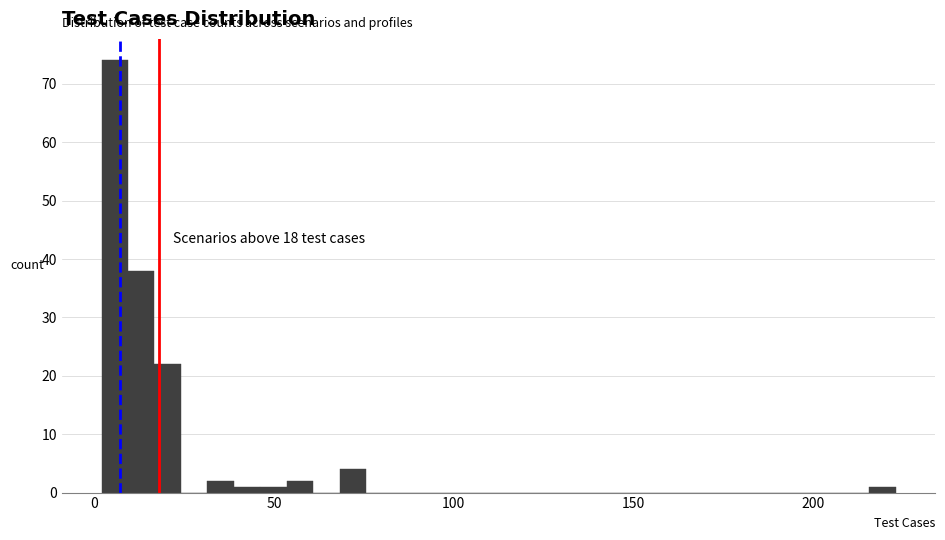

Around what value on the x-axis is the tallest bar? Give the approximate position of its centre, as read against the axis.

5